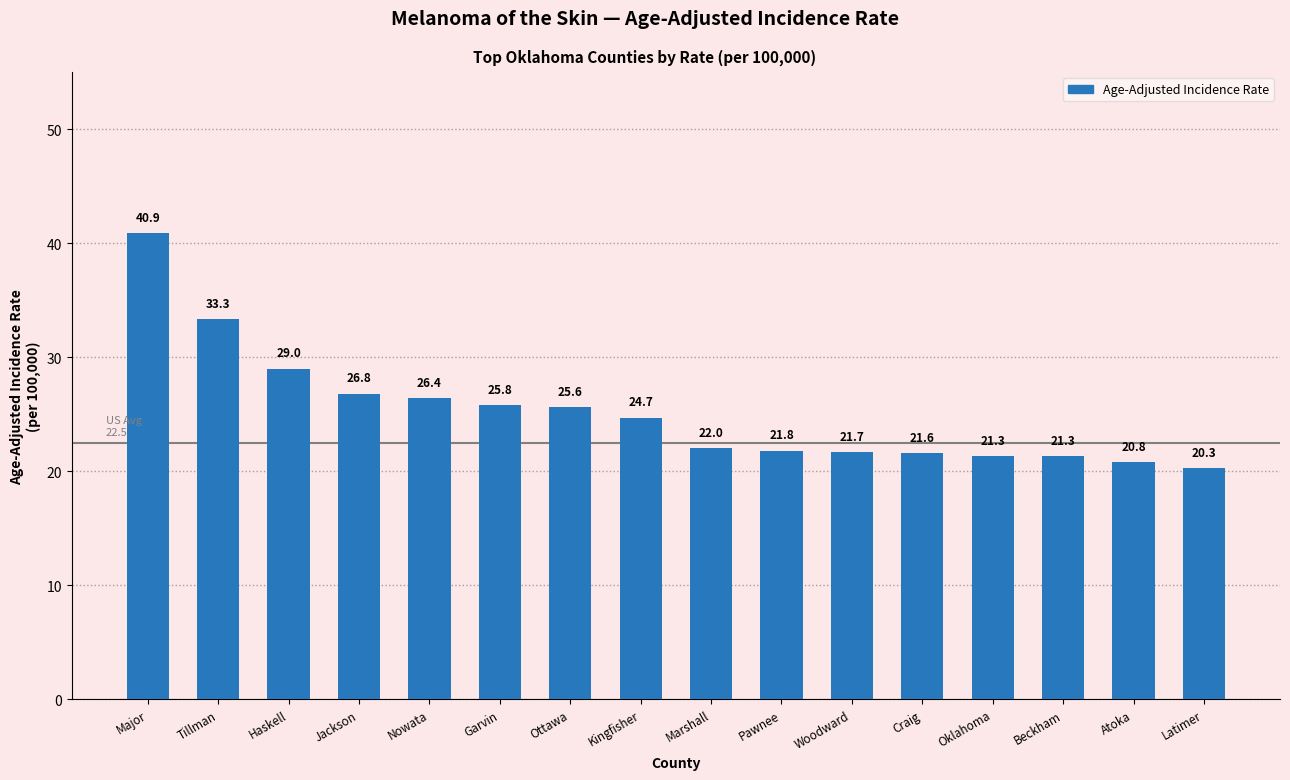

Reading right to left, what are all the values shown in this chart?

20.3	20.8	21.3	21.3	21.6	21.7	21.8	22.0	24.7	25.6	25.8	26.4	26.8	29.0	33.3	40.9